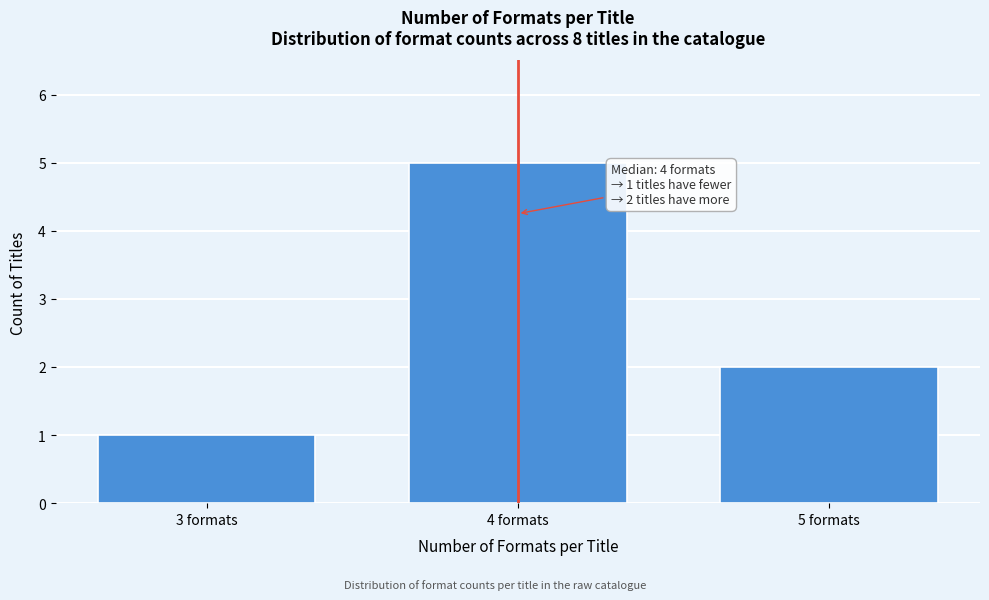

Reading left to right, transcribe all the data shown in this chart.

1	5	2